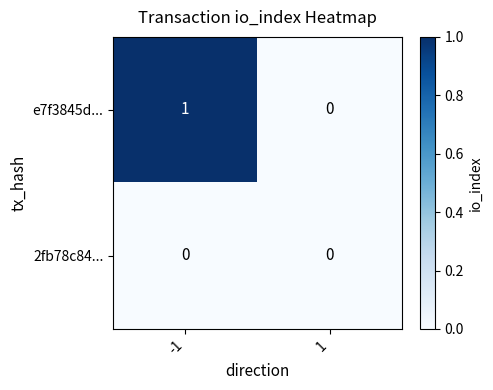

At -1, list the series in order from largest to smallest.

e7f3845d..., 2fb78c84...